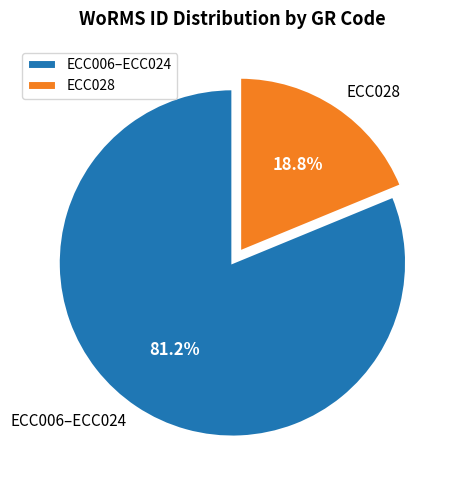

Rank the categories by value from lowest to highest.

ECC028, ECC006–ECC024